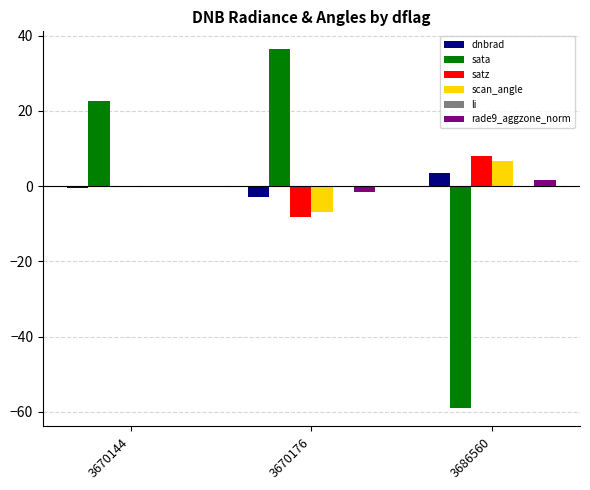

The value of sata at 3686560 is -59.1. True or false?

True